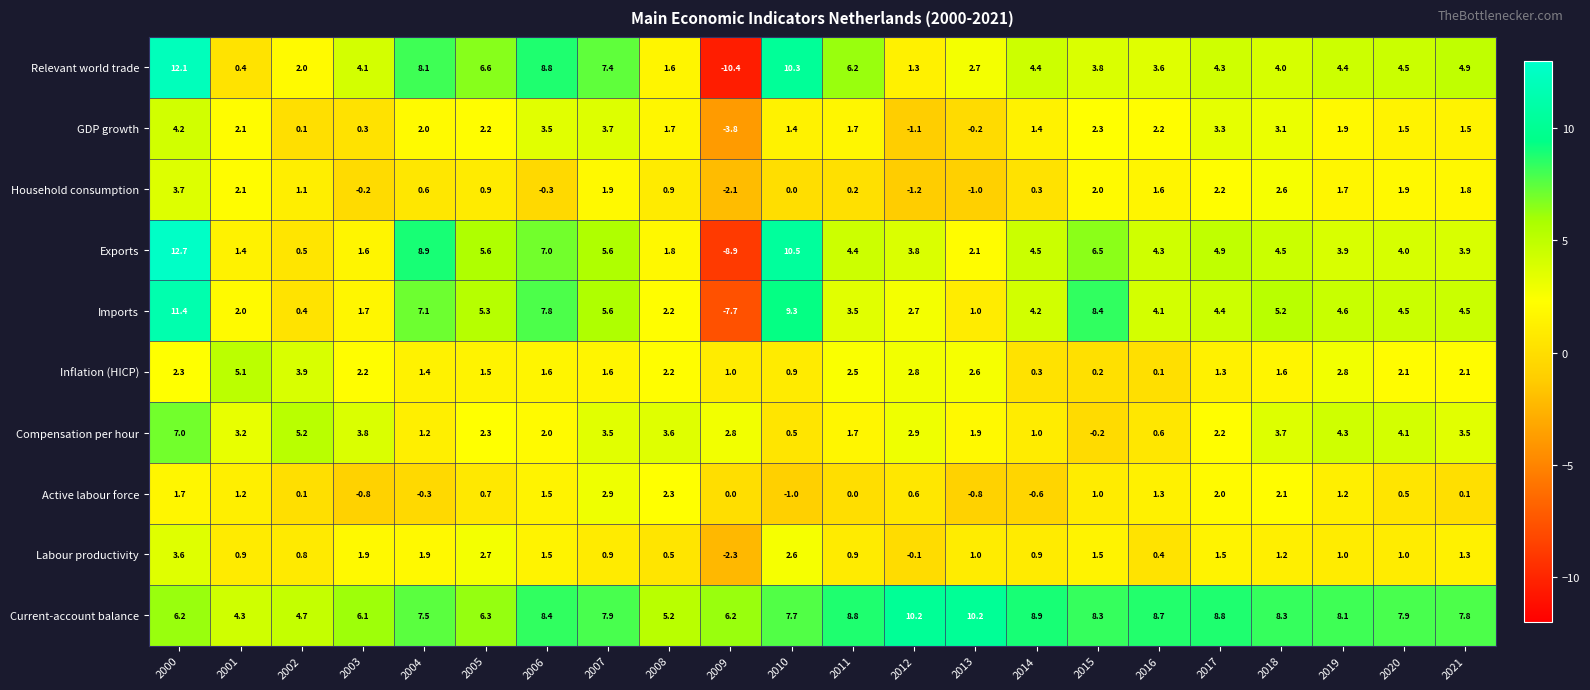

List the series in order of their peak value, lowest first.

Active labour force, Labour productivity, Household consumption, GDP growth, Inflation (HICP), Compensation per hour, Current-account balance, Imports, Relevant world trade, Exports